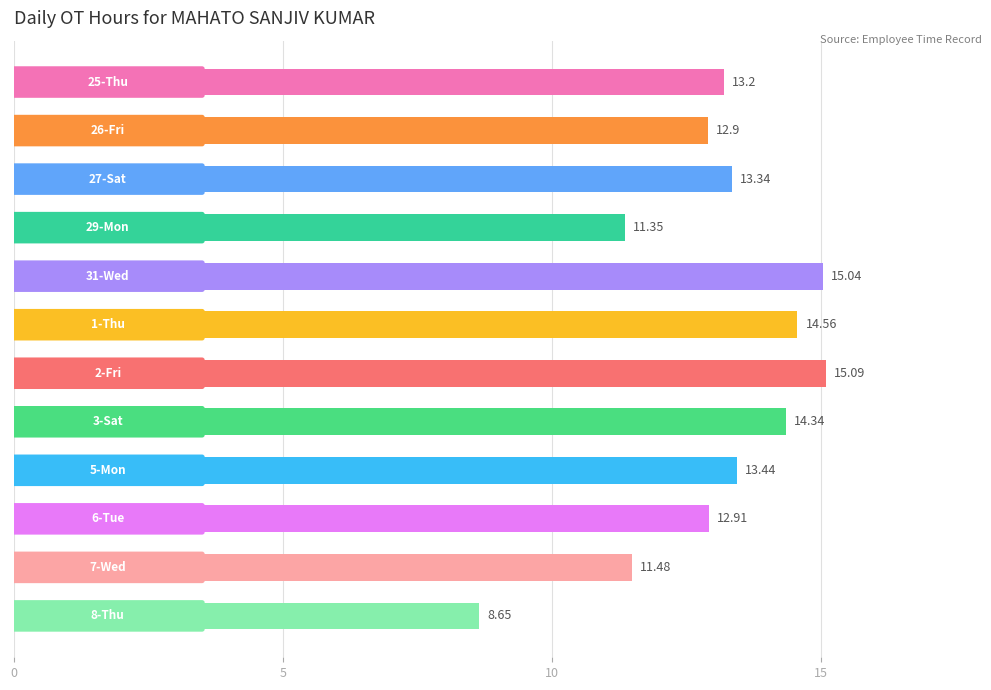

What is the sum of all values?

156.3